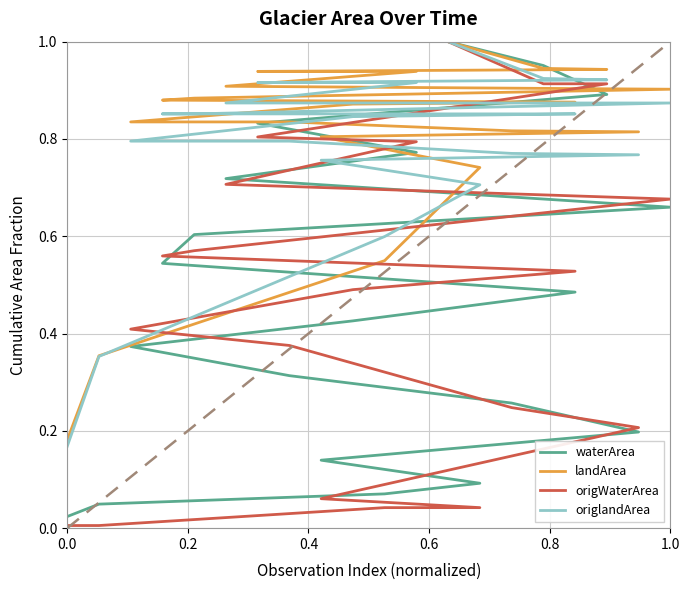

Which series has the largest range (max minus min)?

origWaterArea